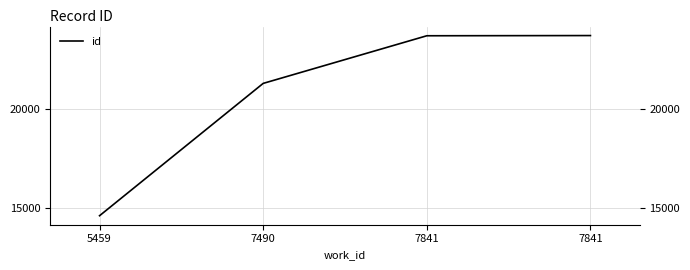

How many lines are shown in the chart?

1